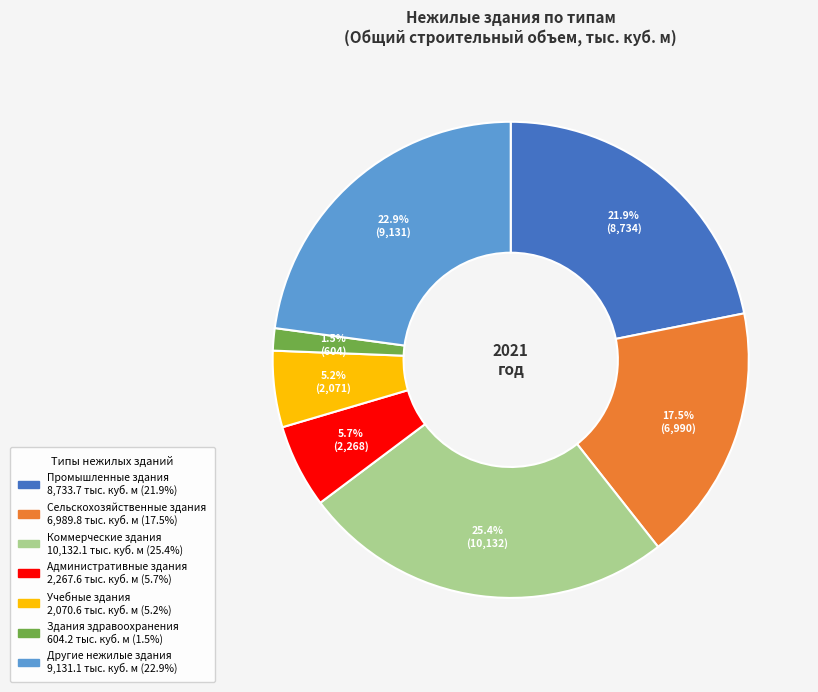

Is the sum of Сельскохозяйственные здания and Здания здравоохранения greater than half?

No